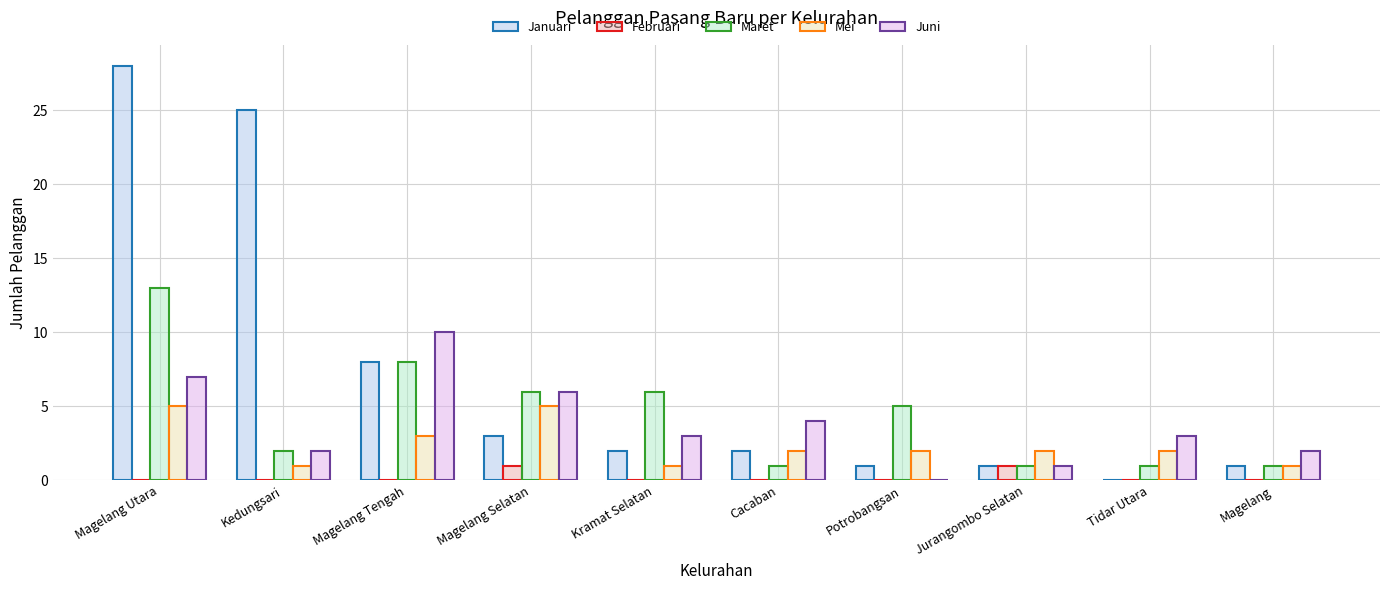

Reading left to right, extract all data points from this chart.

Januari: 28	25	8	3	2	2	1	1	0	1
Februari: 0	0	0	1	0	0	0	1	0	0
Maret: 13	2	8	6	6	1	5	1	1	1
Mei: 5	1	3	5	1	2	2	2	2	1
Juni: 7	2	10	6	3	4	0	1	3	2